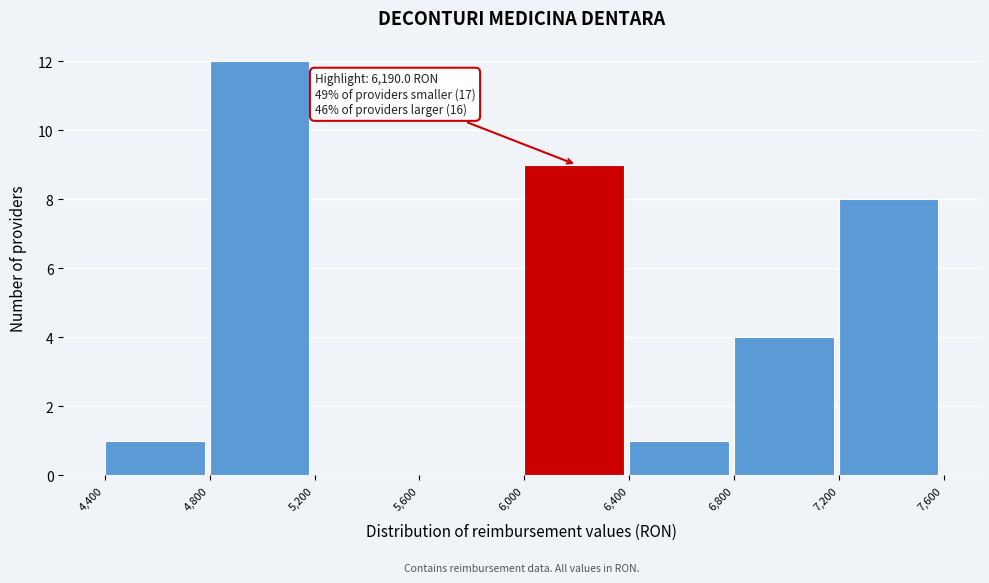

Which range on the x-axis has the tallest bar?

4,800 to 5,200